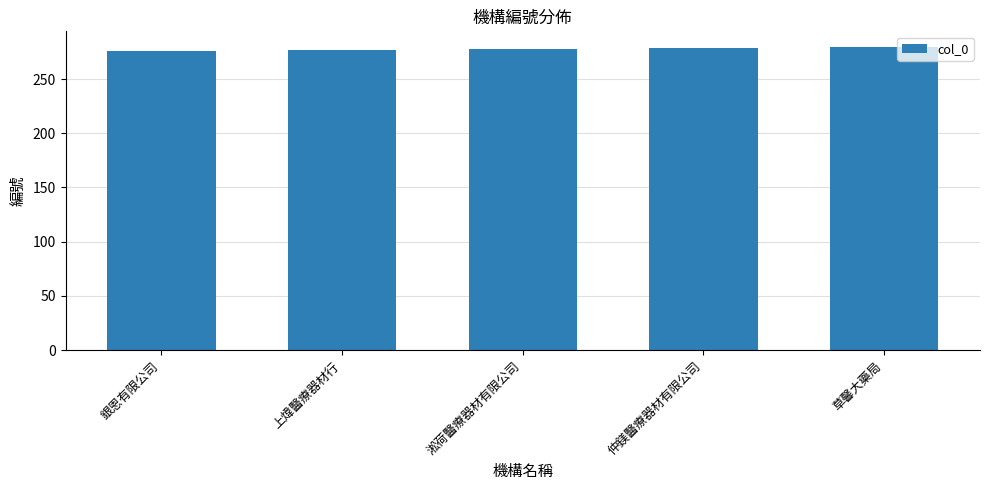

What is the ratio of the value at 仲鎂醫療器材有限公司 to the value at 銀恩有限公司?

1.0